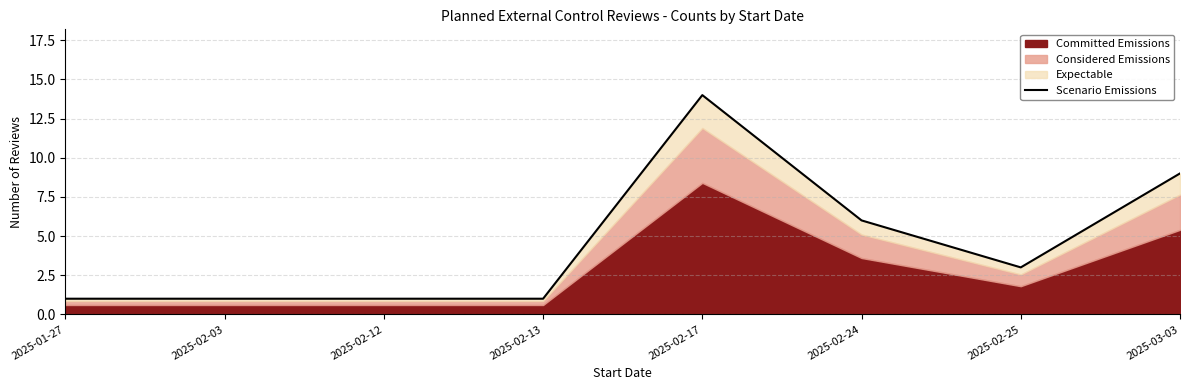

What is the minimum value shown in the chart?

1